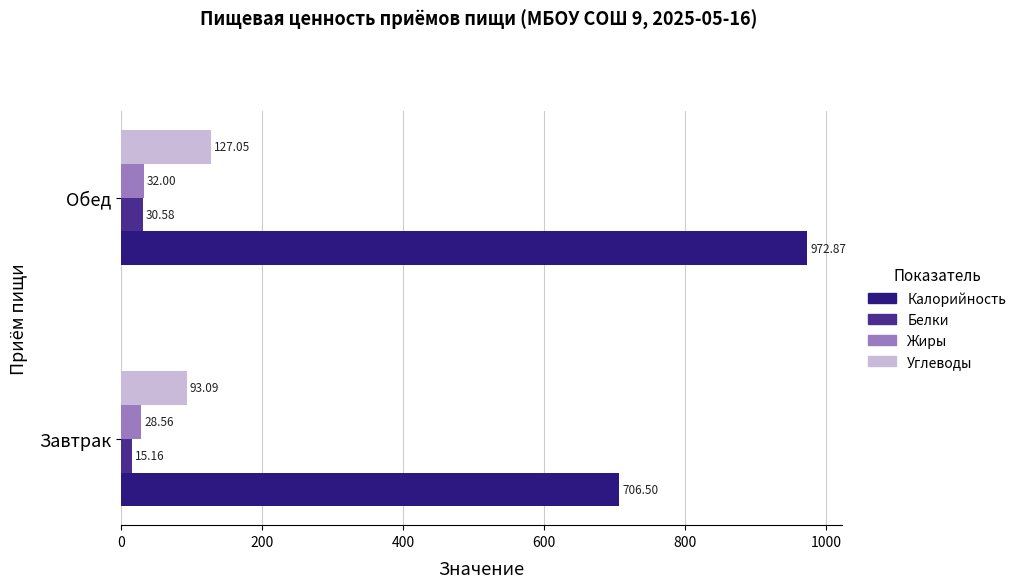

What is the average value of the Углеводы series?

110.1